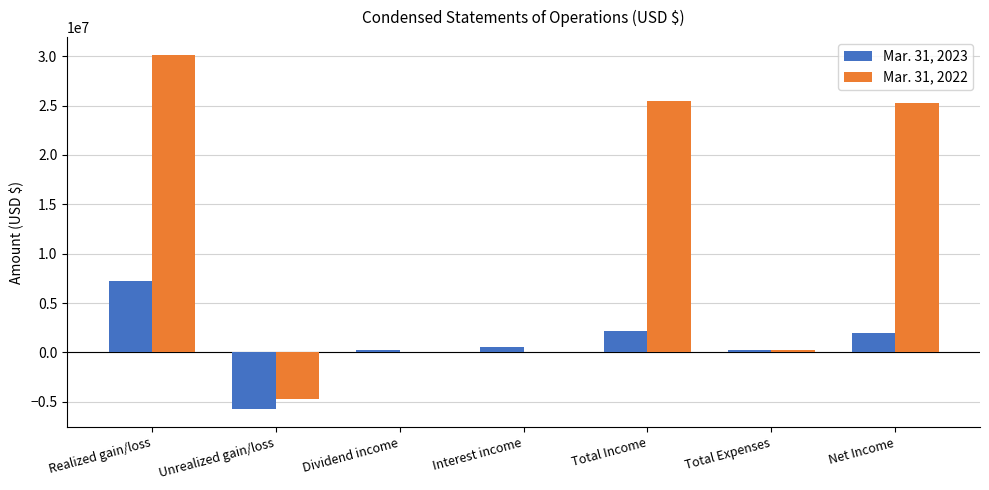

Which series has the largest total across all categories?

Mar. 31, 2022